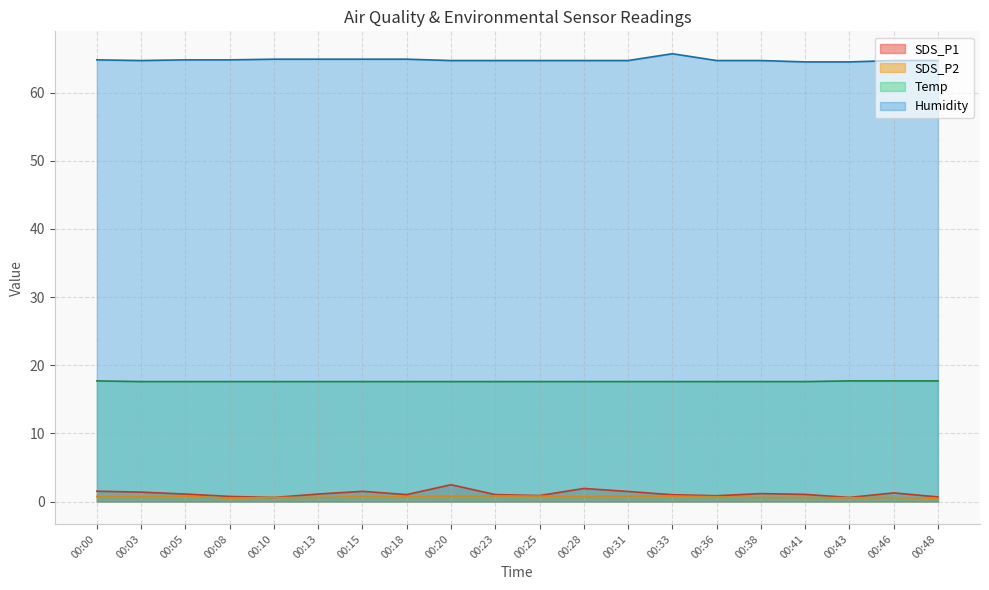

What are all the series names shown in the legend?

SDS_P1, SDS_P2, Temp, Humidity